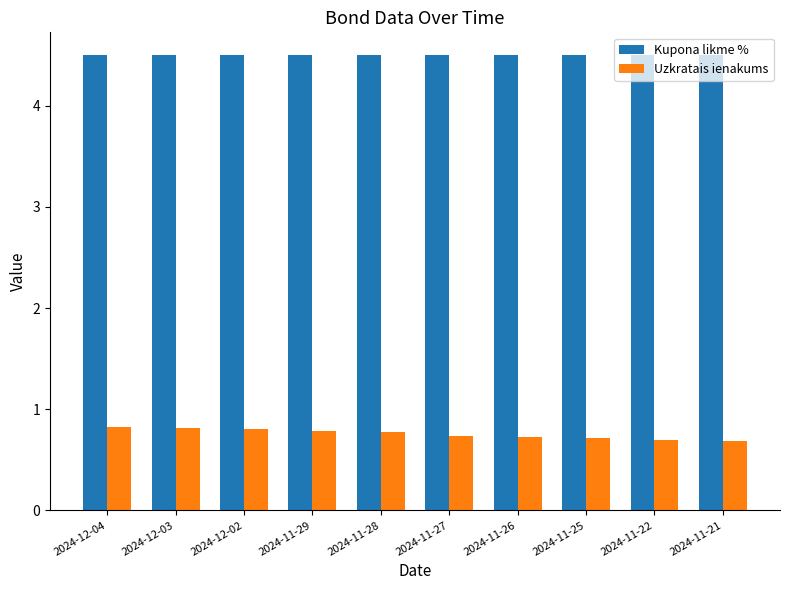

What is the label of the 6th bar from the left?

2024-11-27